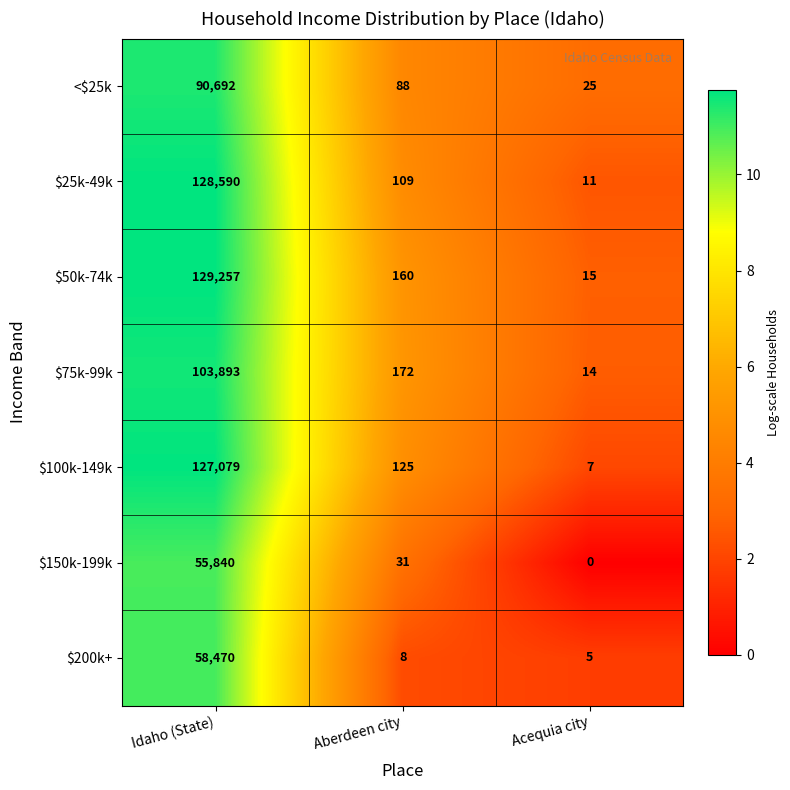

The value of $50k-74k at Aberdeen city is 235. True or false?

False